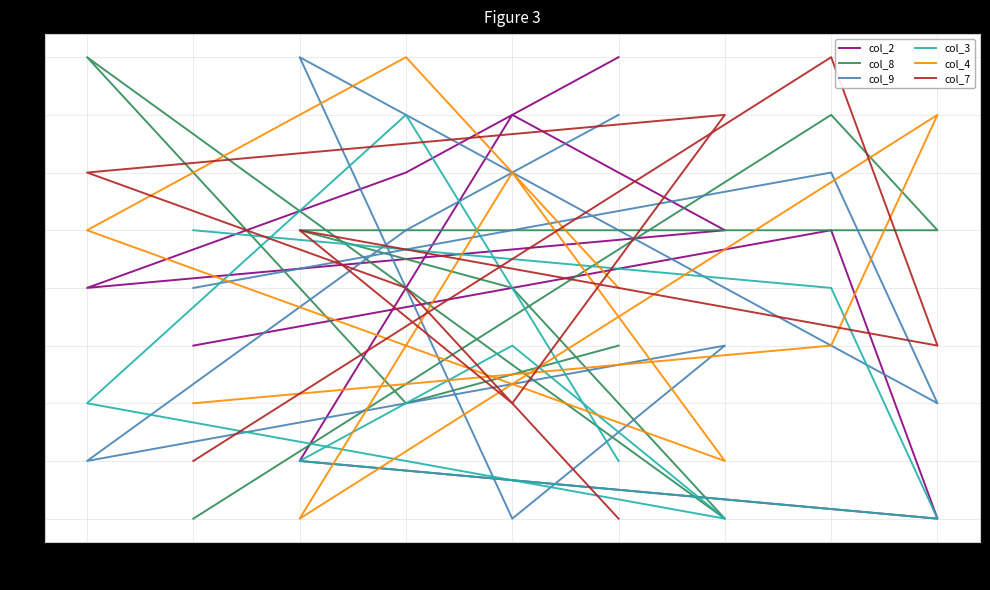

True or false: col_7 and col_4 intersect in this chart.

True